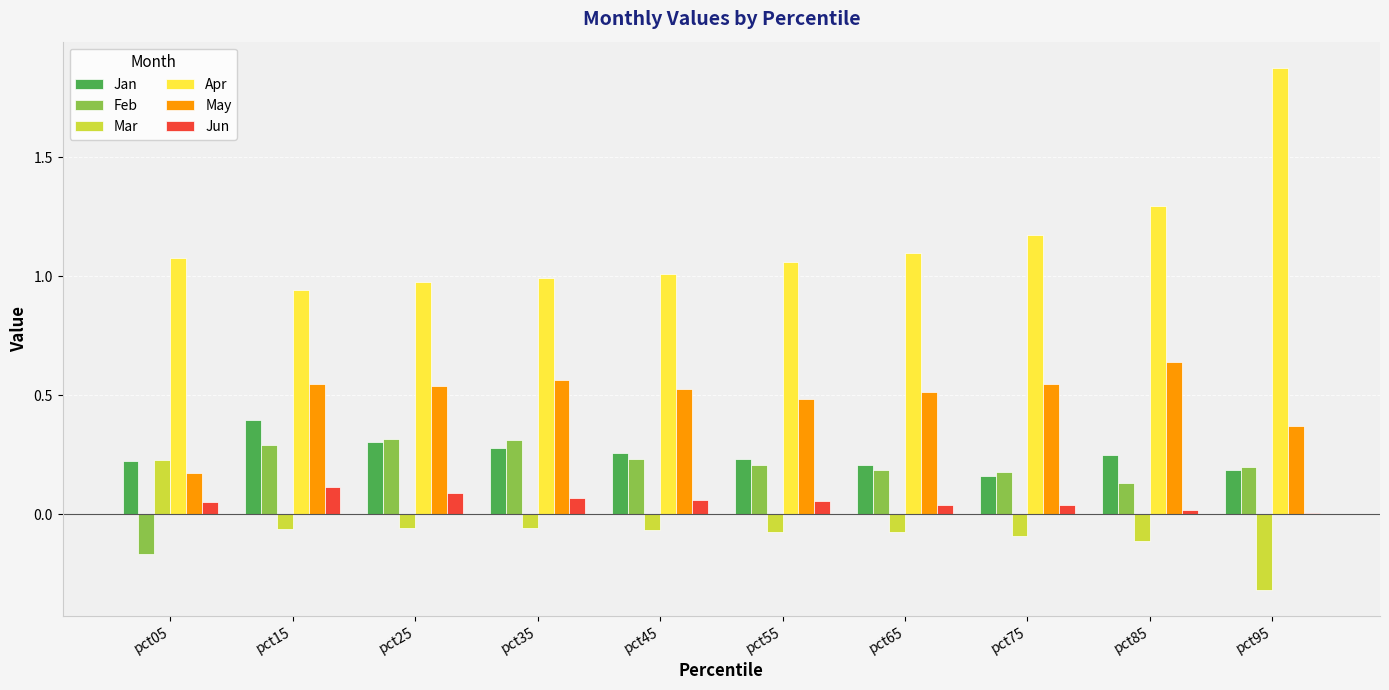

What is the sum of all May values?

4.9